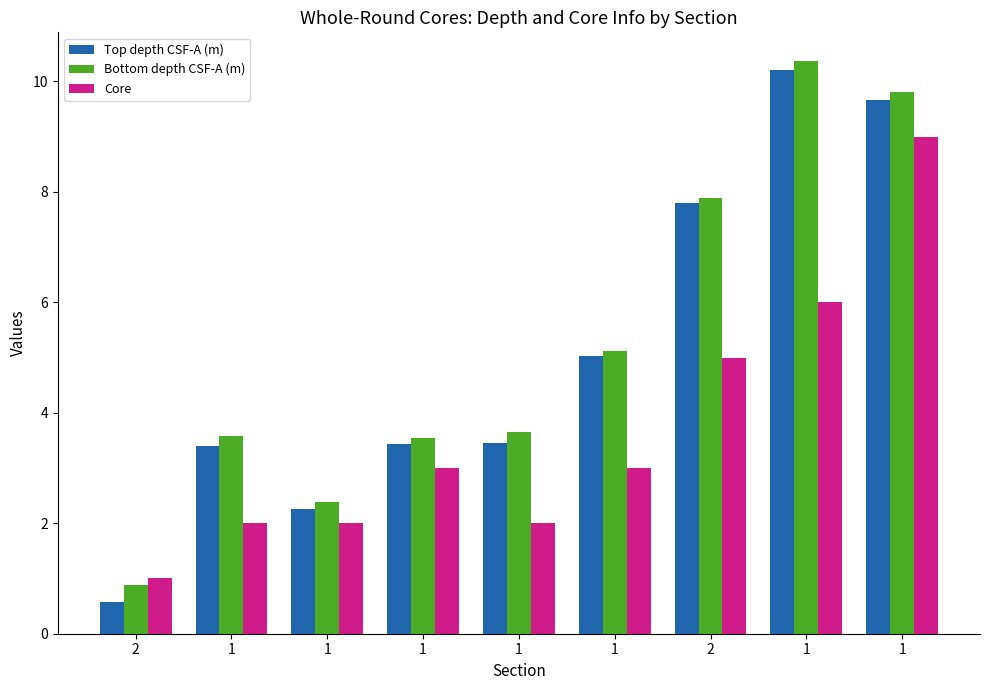

At which label is Bottom depth CSF-A (m) closest to 5?

1